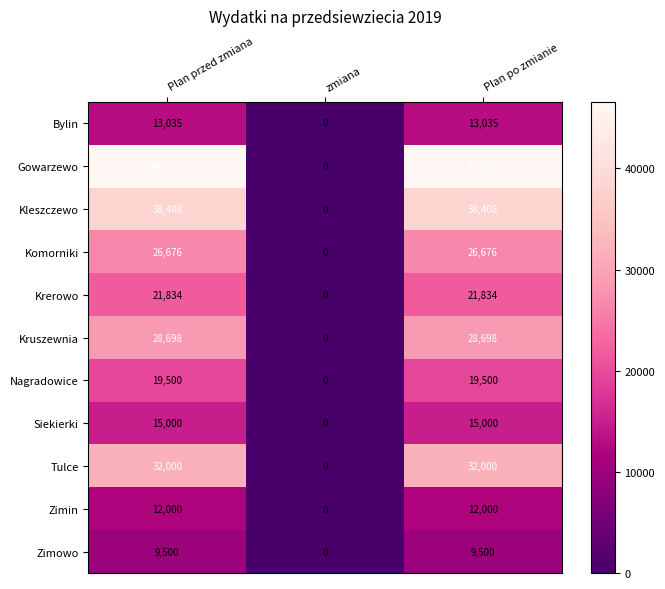

Between Plan przed zmiana and zmiana, which series saw the biggest shift?

Gowarzewo